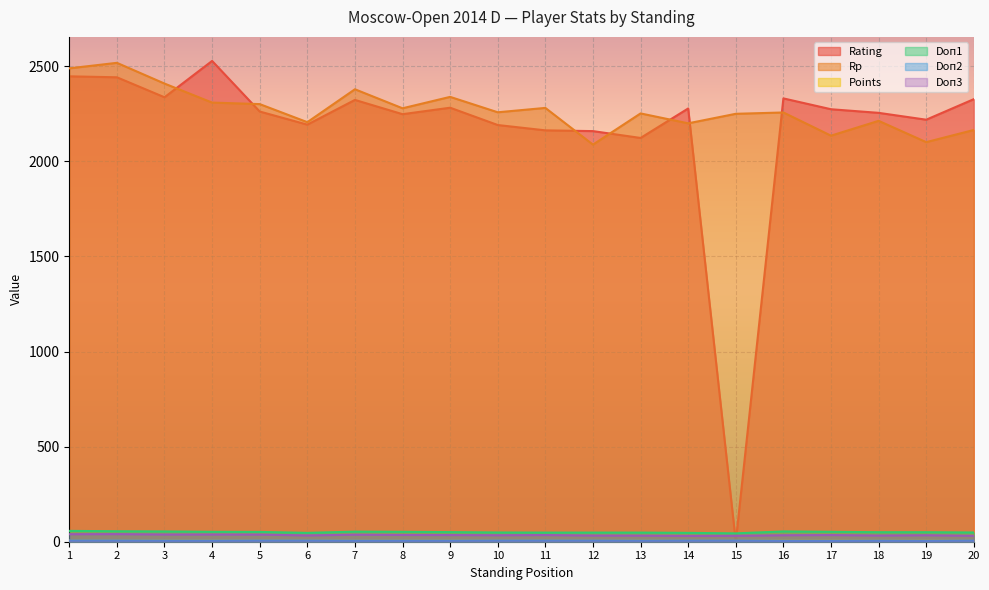

What are all the series names shown in the legend?

Rating, Rp, Points, Doп1, Doп2, Doп3